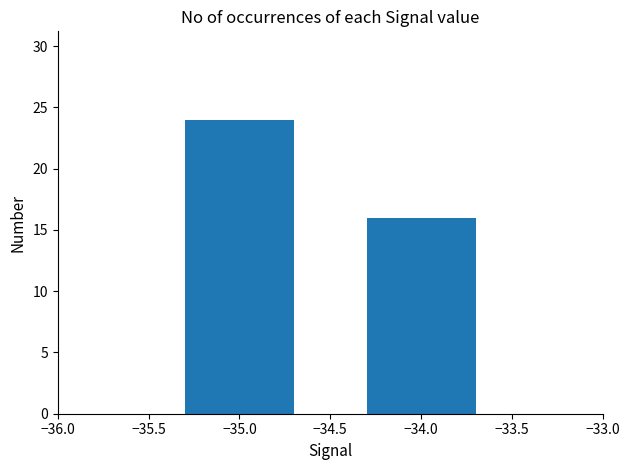

How many bars are there in total?

2